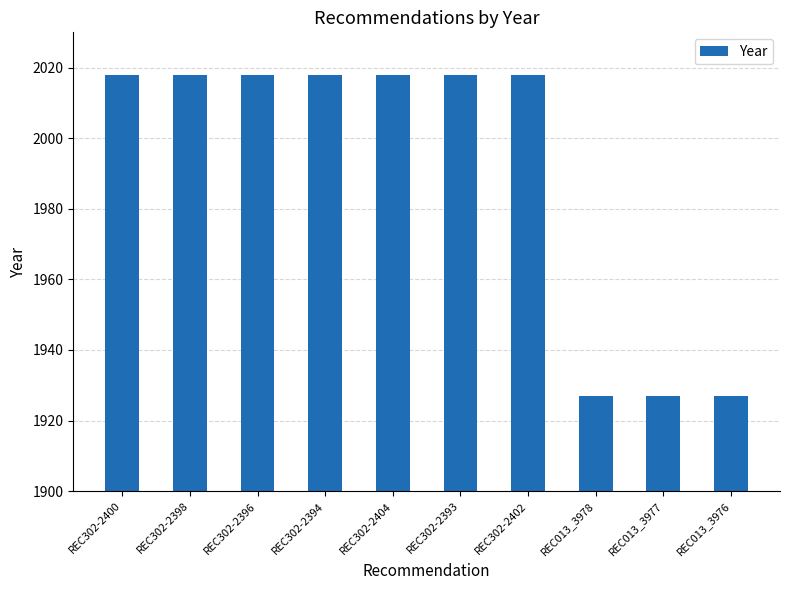

What is the difference between the second highest and minimum values?

91